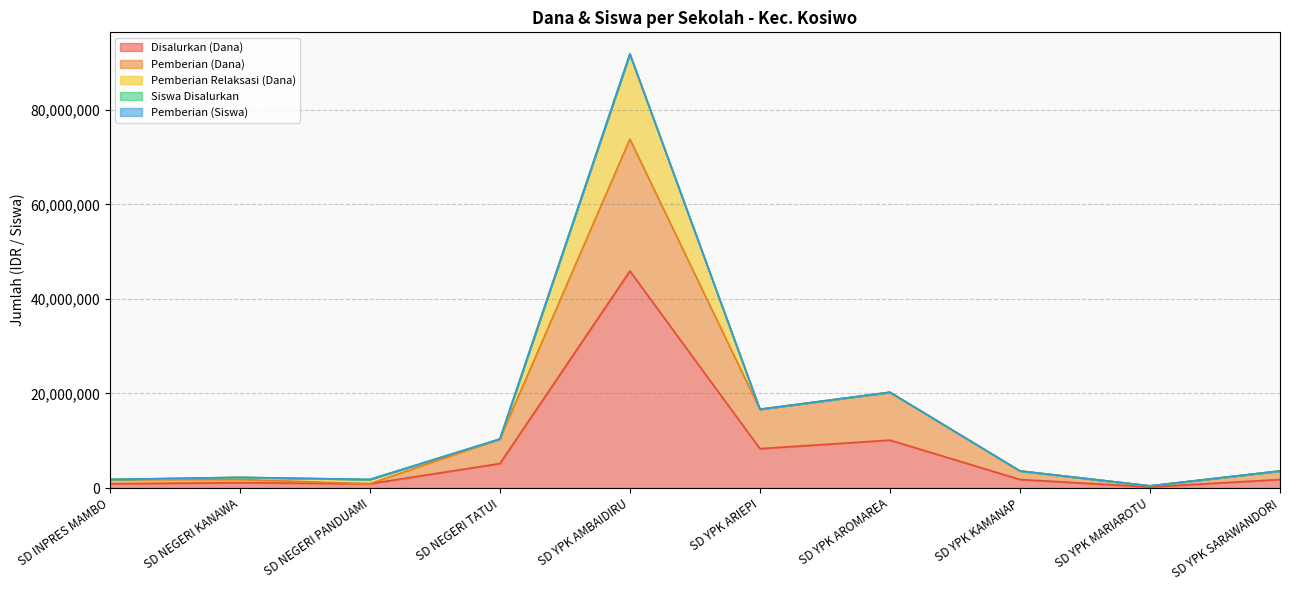

Does the chart have visible grid lines?

Yes